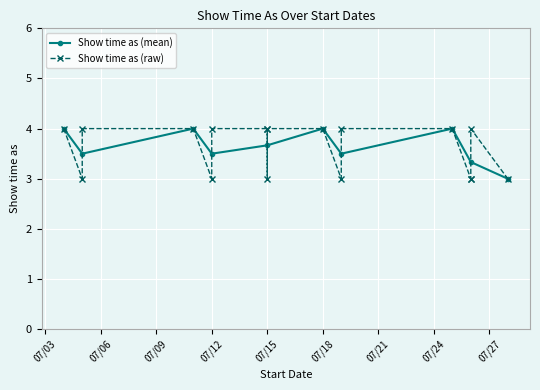

Reading right to left, extract all data points from this chart.

3	4	3	3	4	4	3	4	4	3	4	4	3	4	4	3	4